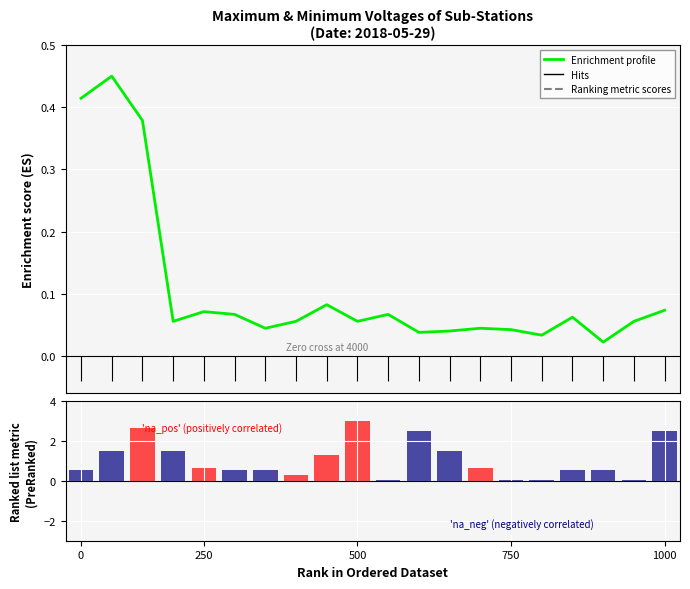

Which category has the highest value in the na_pos (positively correlated) series?

500